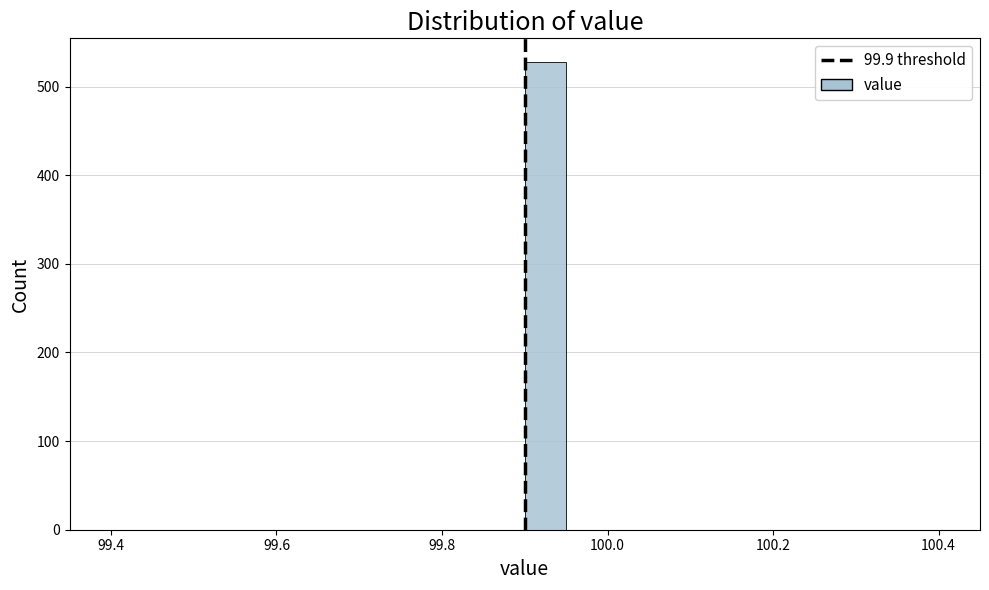

Around what value on the x-axis is the tallest bar? Give the approximate position of its centre, as read against the axis.

99.92